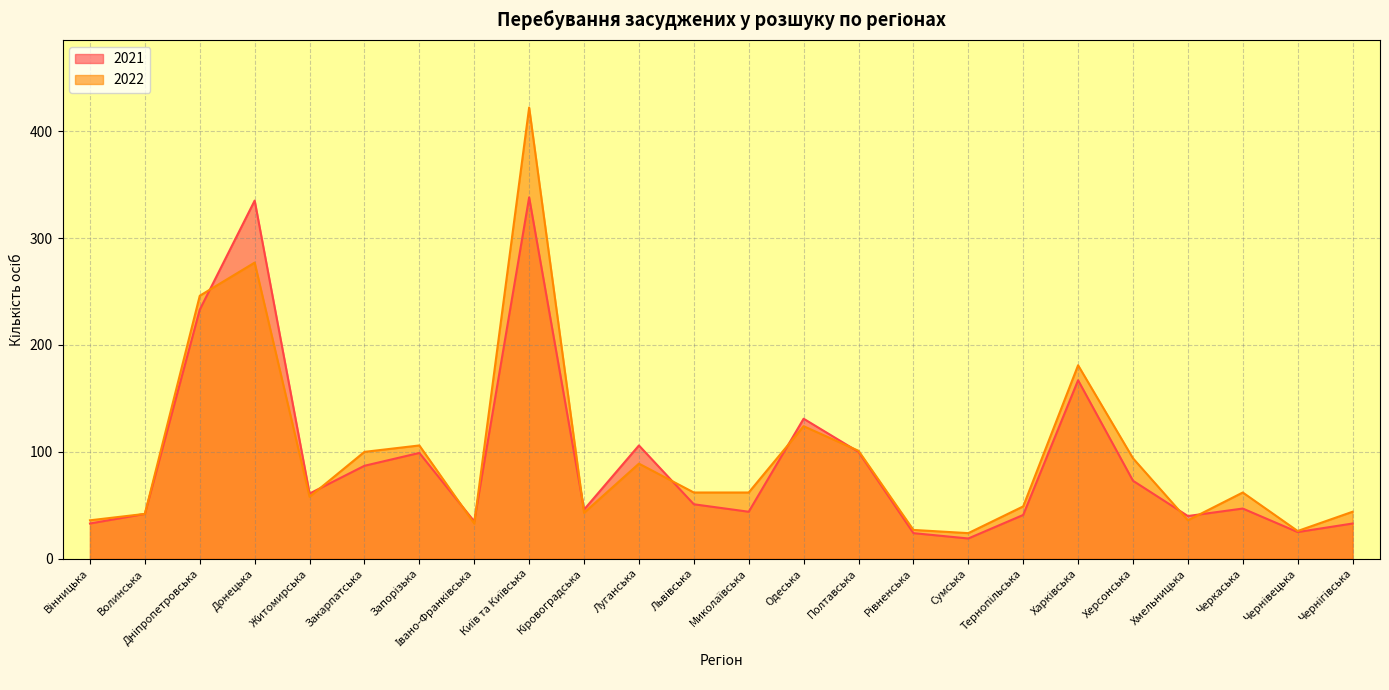

What is the average value of the 2021 series?

92